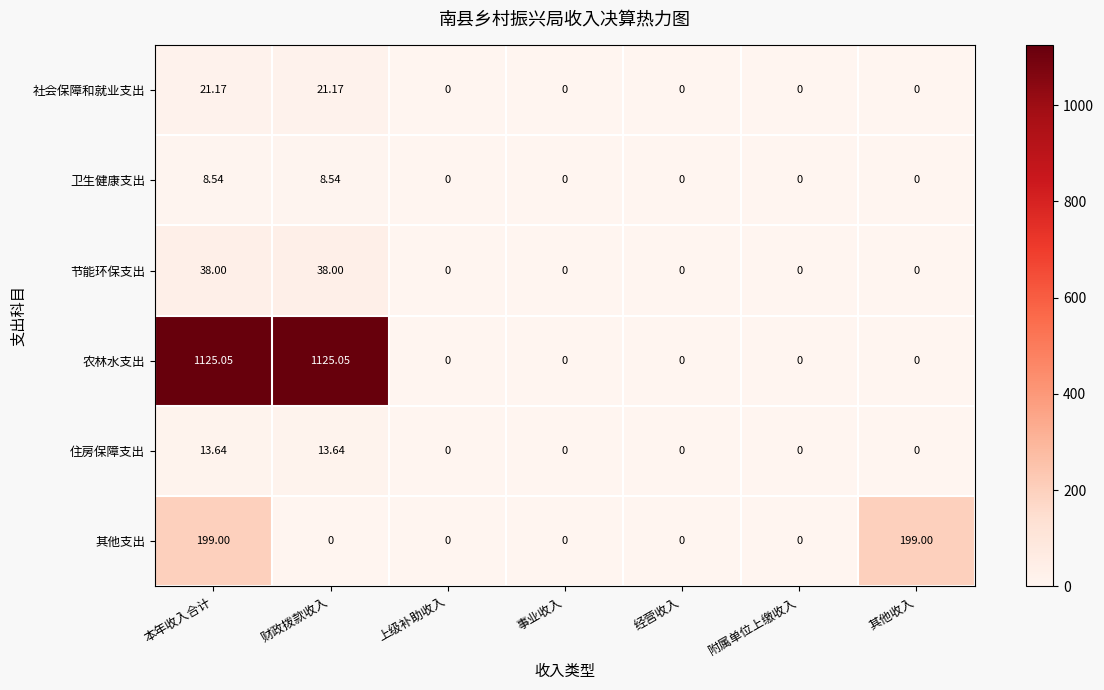

How many positive values does the 农林水支出 series have?

2